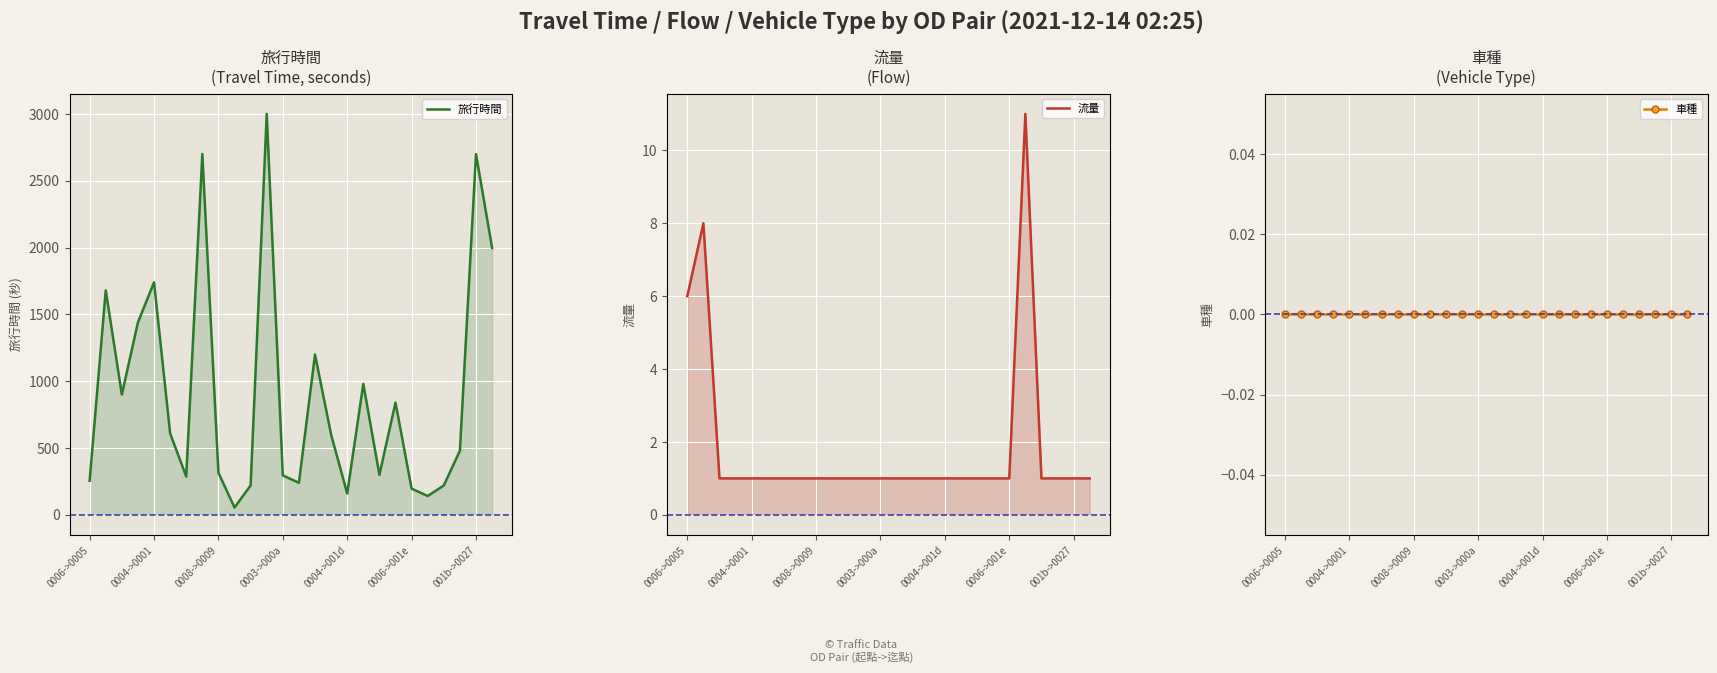

Where is 車種 nearest to the value 0?

0006->0005